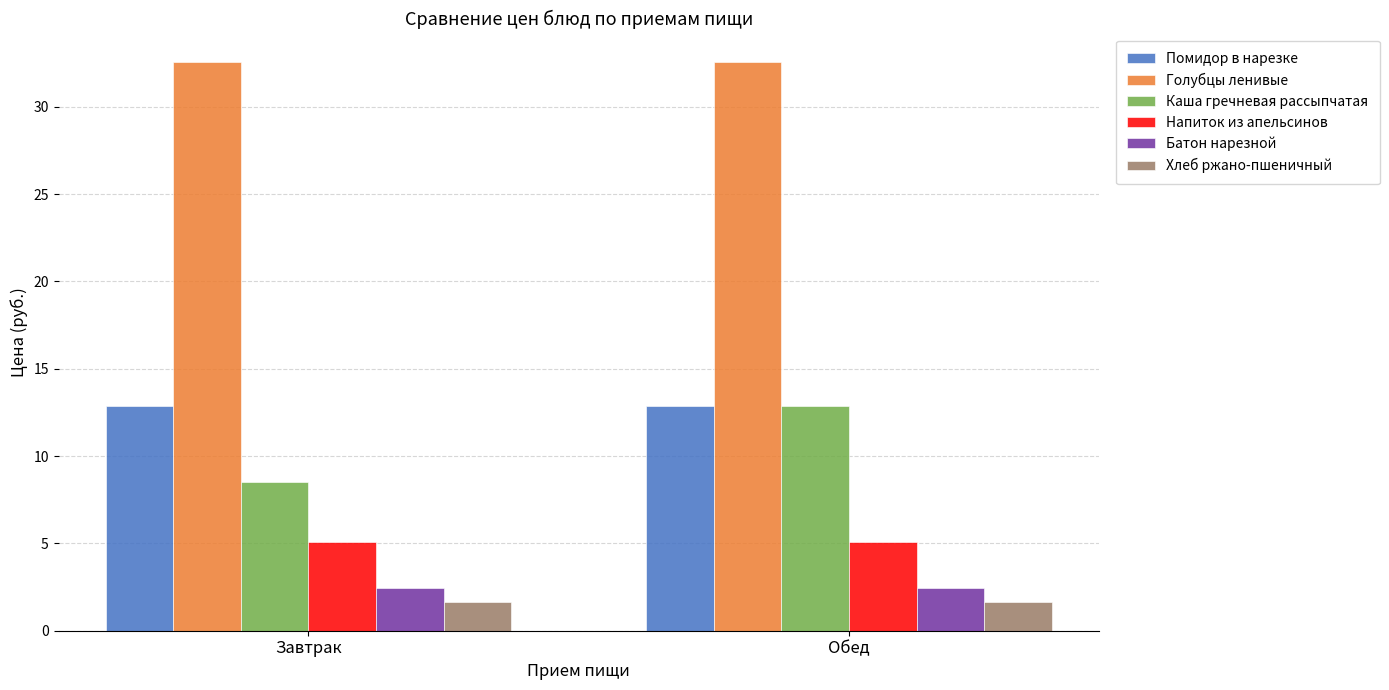

Which series changed the most between Завтрак and Обед?

Каша гречневая рассыпчатая